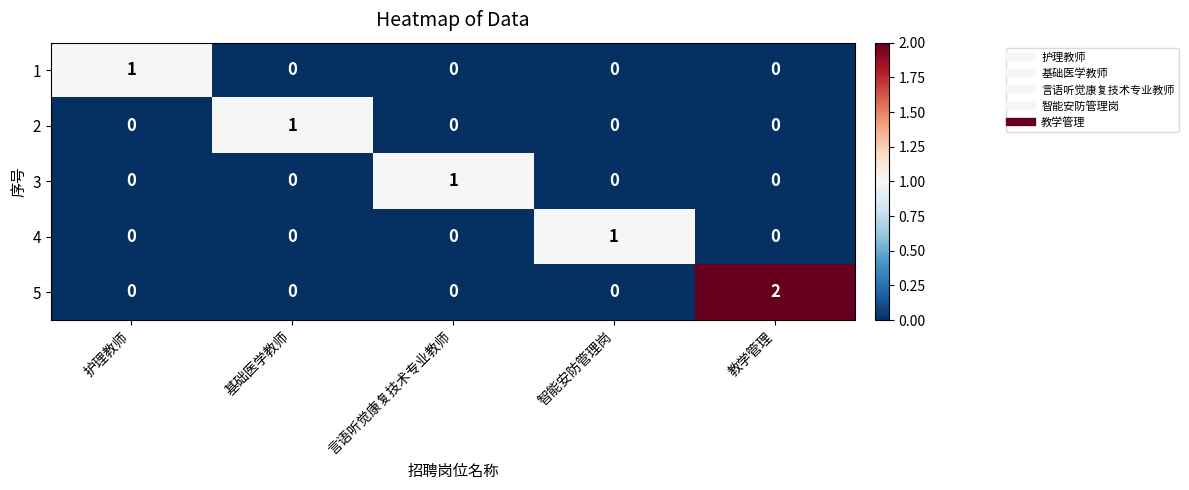

The value of 4 at 基础医学教师 is -1. True or false?

False